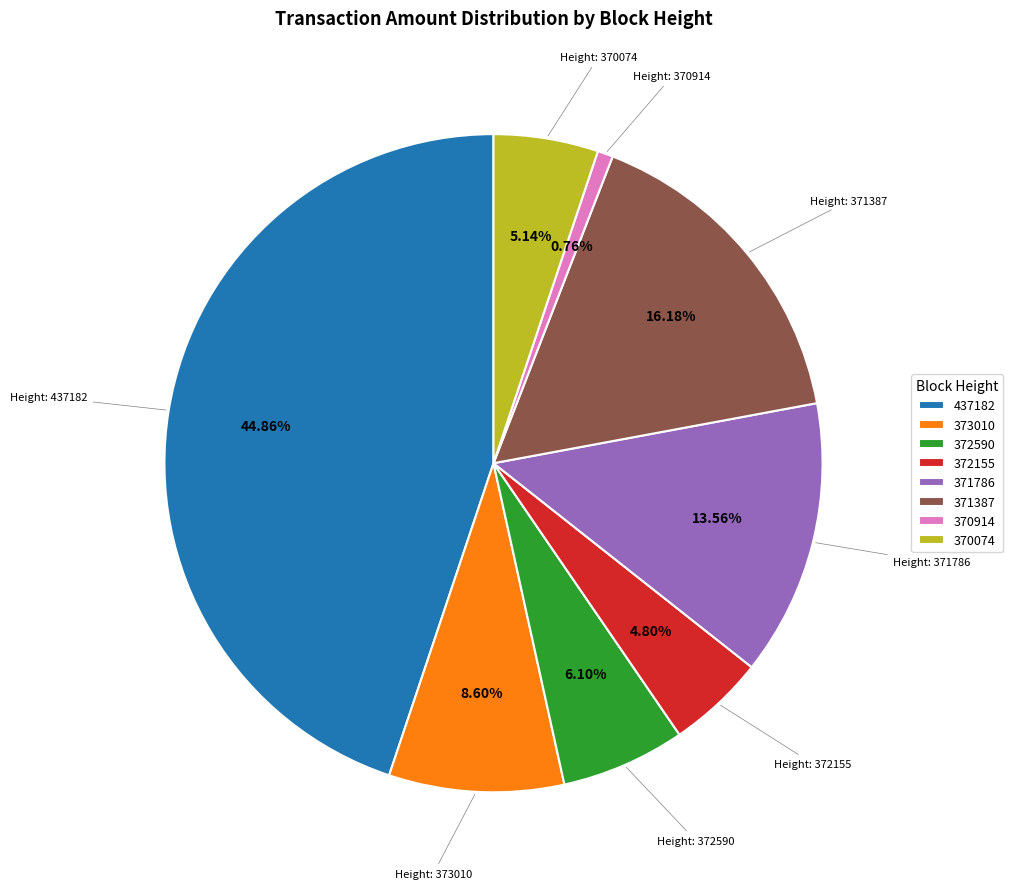

Between 372155 and 371786, which is larger?

371786